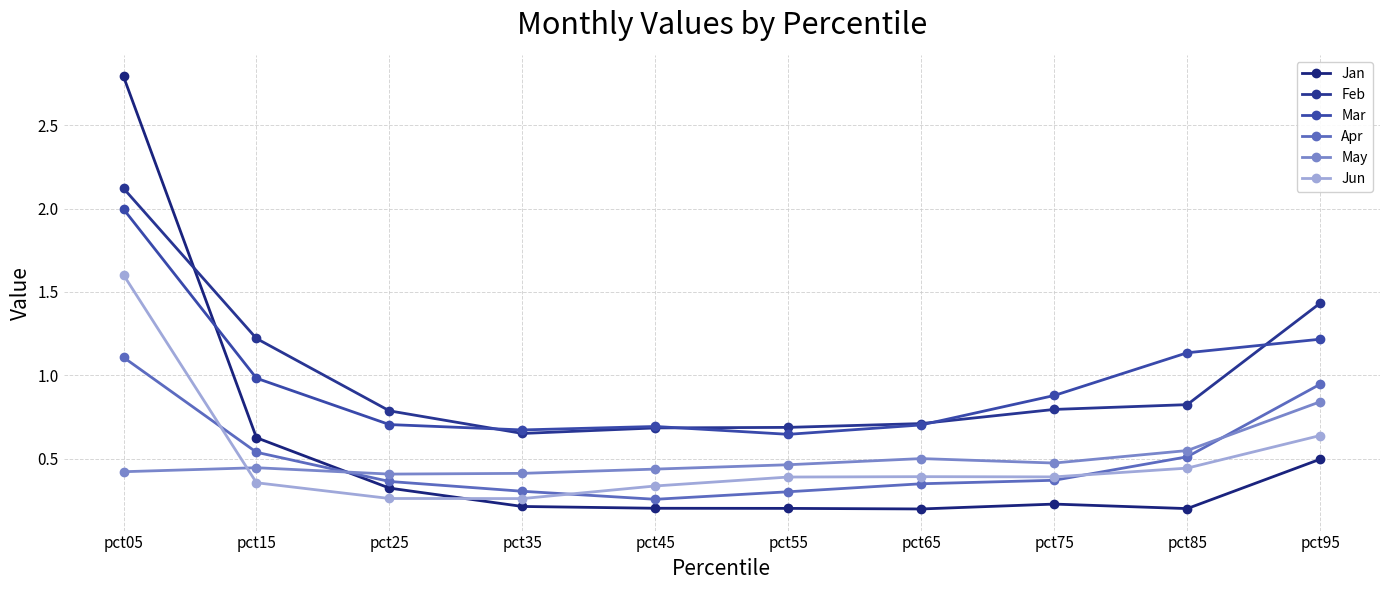

What is the lowest value of the Jun series?

0.3